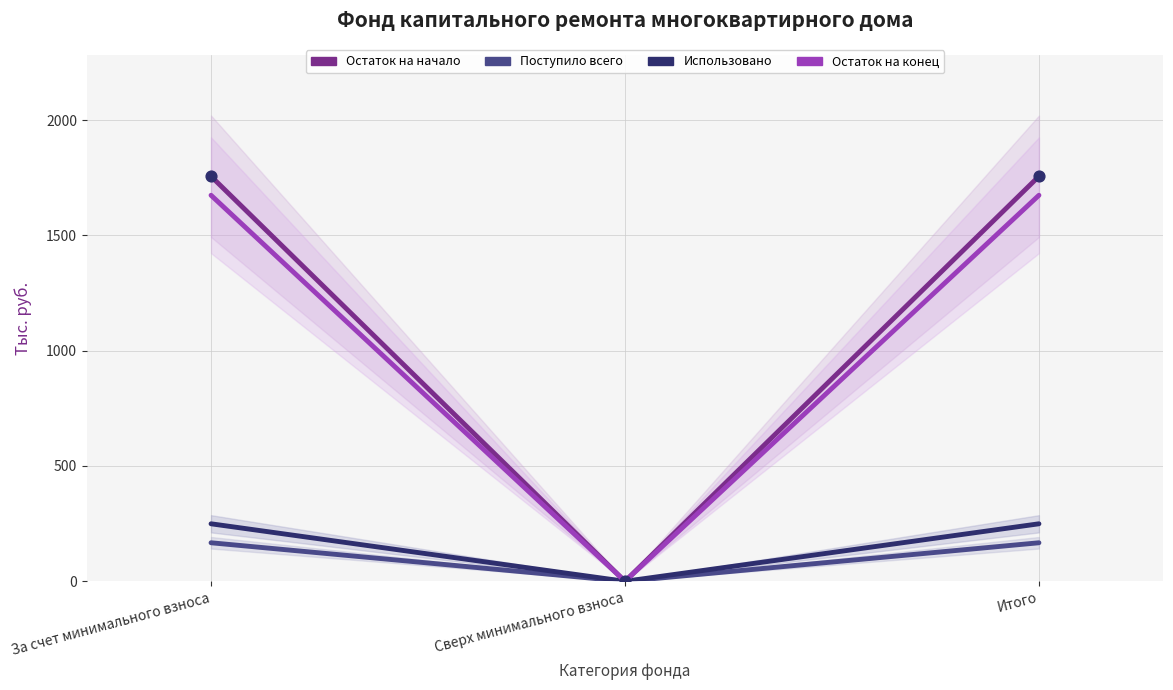

Which series has the widest spread of Y values?

Остаток на начало